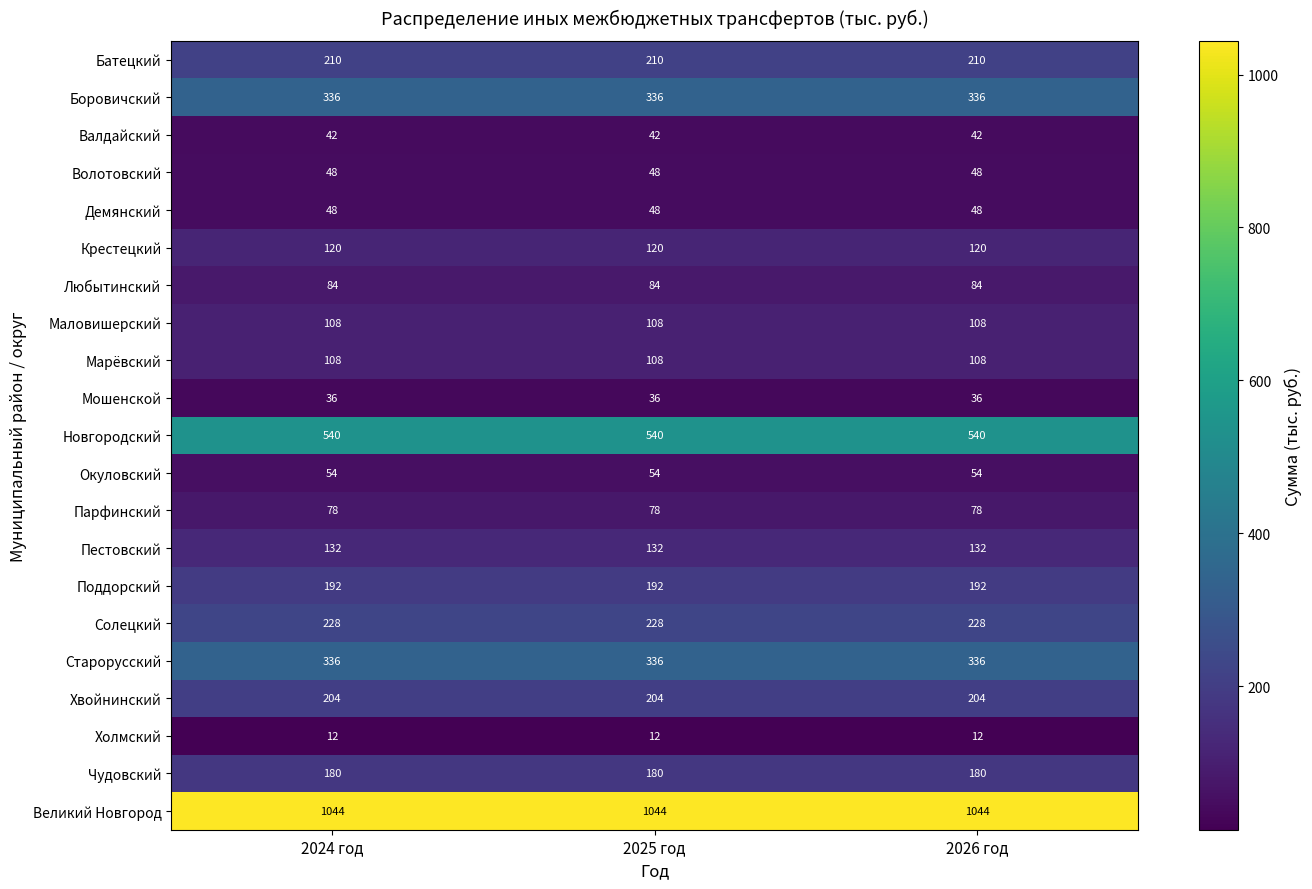

What is the sum of the Любытинский values at 2024 год and 2025 год?

168